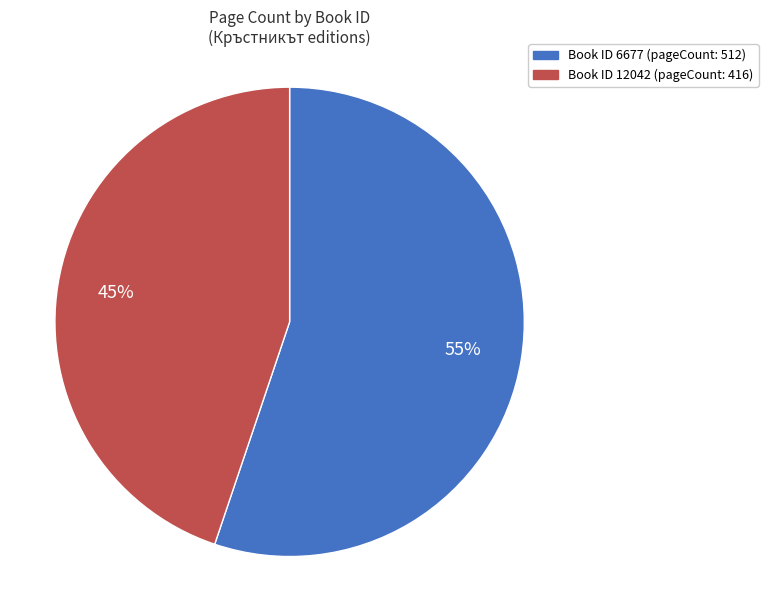

To the nearest percent, what is the average slice percentage?

50%